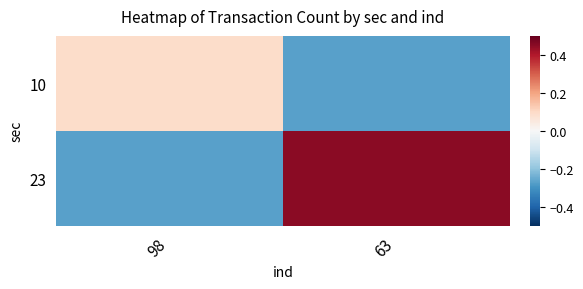

Reading right to left, transcribe all the data shown in this chart.

10: 63=-0.3	98=0.1
23: 63=0.5	98=-0.3